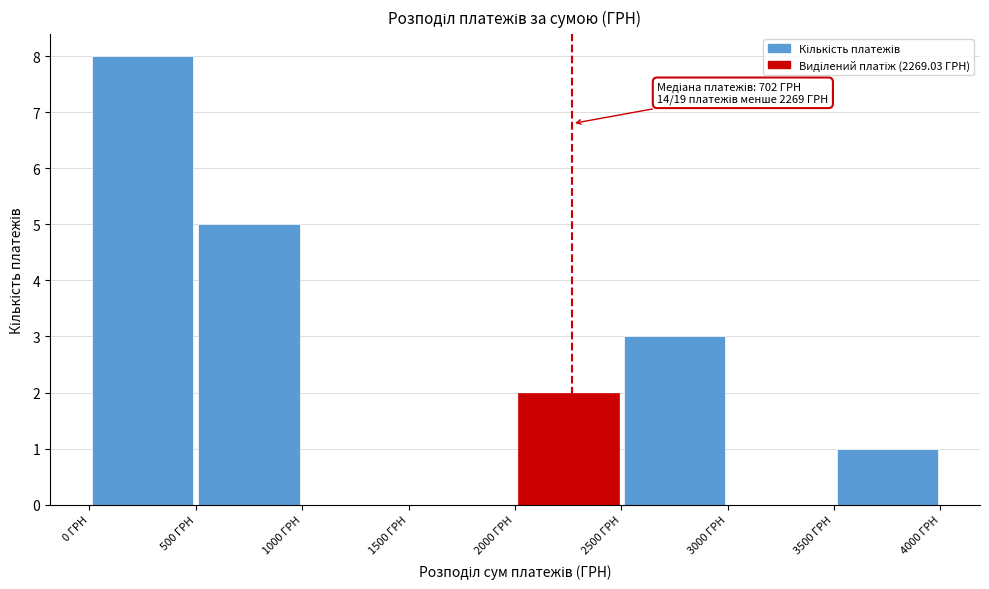

Which range on the x-axis has the tallest bar?

0 to 500